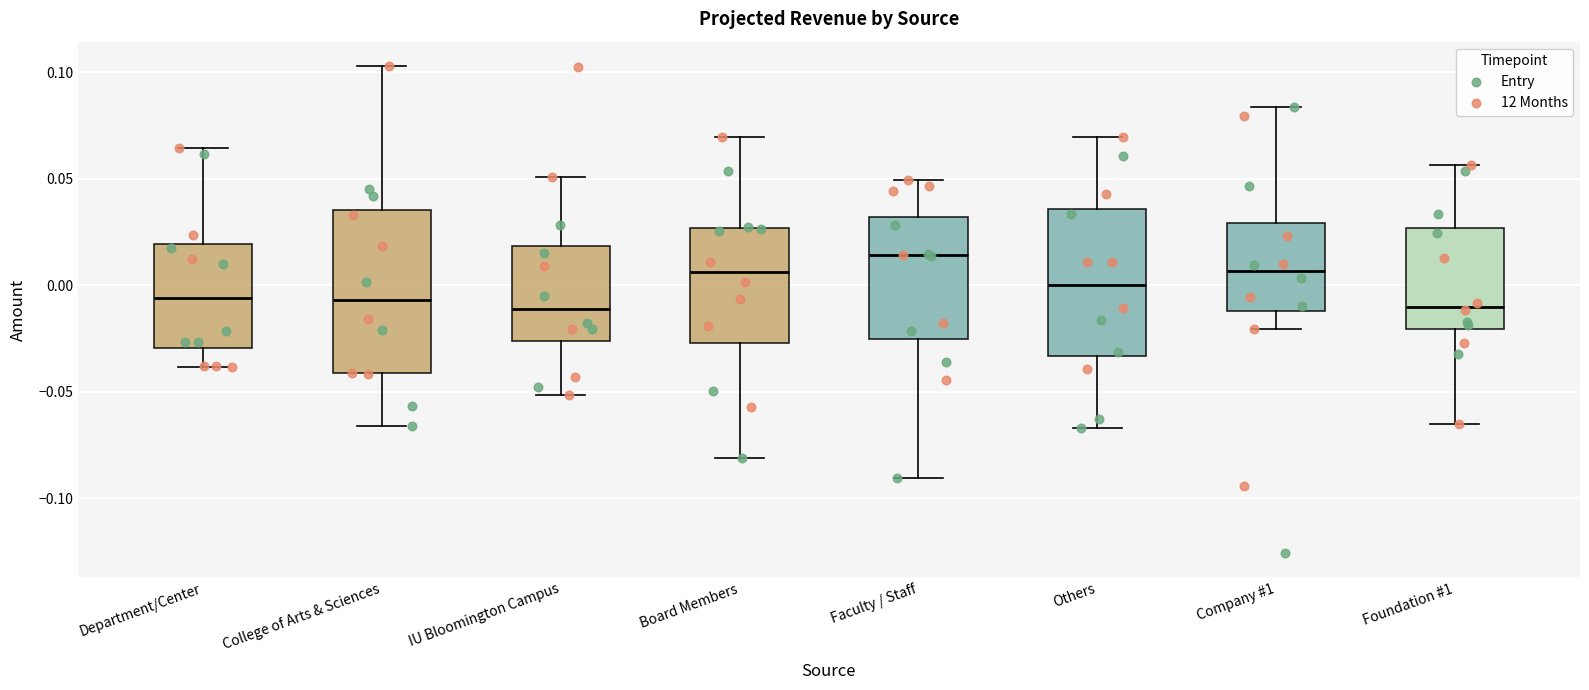

Reading left to right, transcribe this box plot: for each box, give where its median line is, the range the box spans, and where its two whiskers end, as read against the y-axis. The values are not printed on the chart, so give them approximately, as read against the axis.

Department/Center: median -0.005, box -0.030 to 0.020, whiskers -0.040 to 0.065
College of Arts & Sciences: median -0.005, box -0.040 to 0.035, whiskers -0.065 to 0.105
IU Bloomington Campus: median -0.010, box -0.025 to 0.020, whiskers -0.050 to 0.050
Board Members: median 0.005, box -0.025 to 0.025, whiskers -0.080 to 0.070
Faculty / Staff: median 0.015, box -0.025 to 0.030, whiskers -0.090 to 0.050
Others: median 0.000, box -0.035 to 0.035, whiskers -0.065 to 0.070
Company #1: median 0.005, box -0.010 to 0.030, whiskers -0.020 to 0.085
Foundation #1: median -0.010, box -0.020 to 0.025, whiskers -0.065 to 0.055